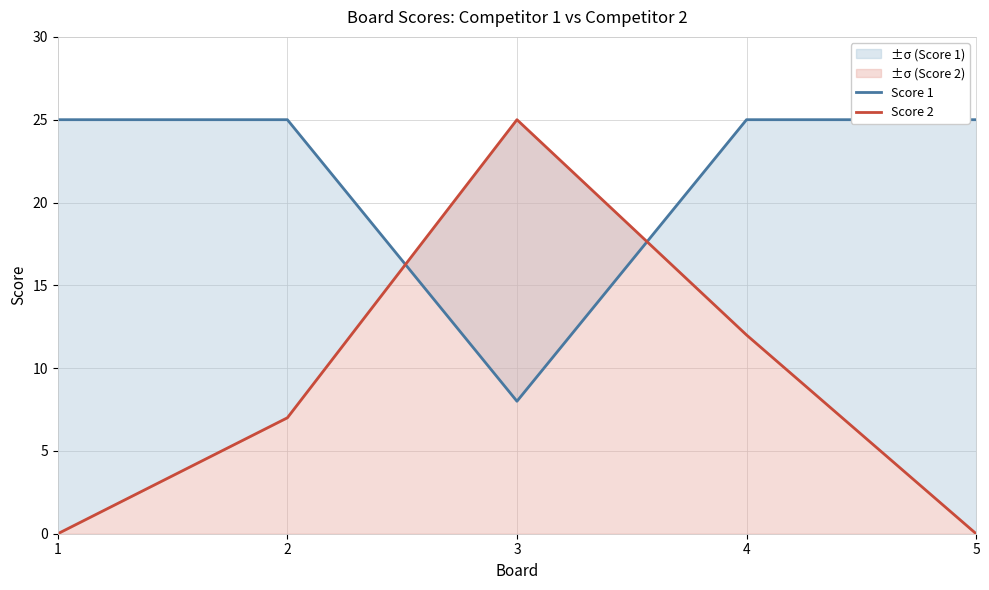

What is the maximum value shown in the chart?

25